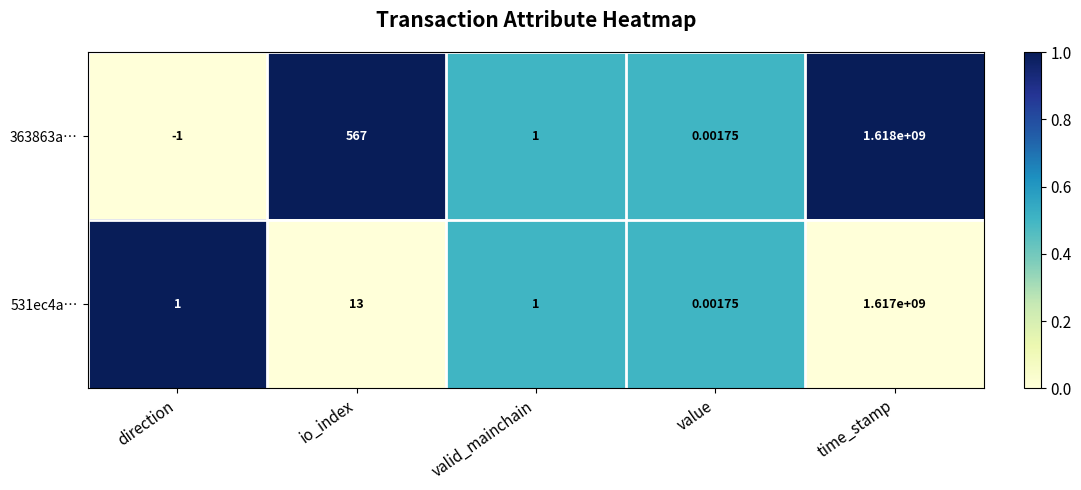

At which category is the sum across all series the highest?

time_stamp